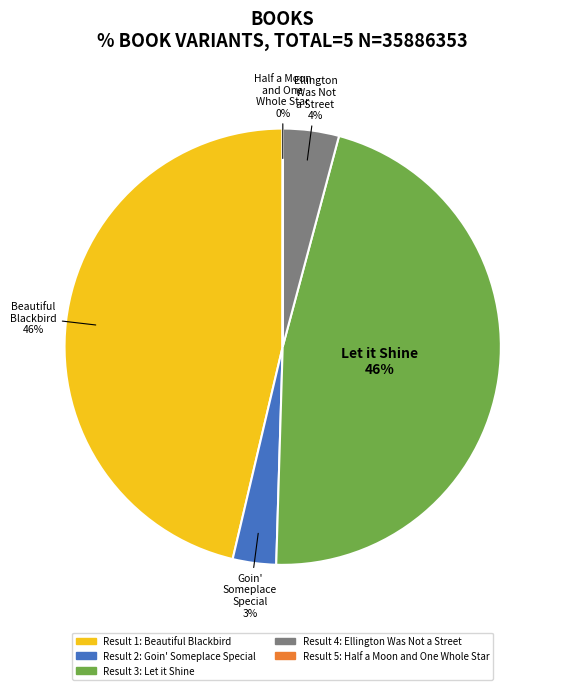

Does any single category account for the majority?

No